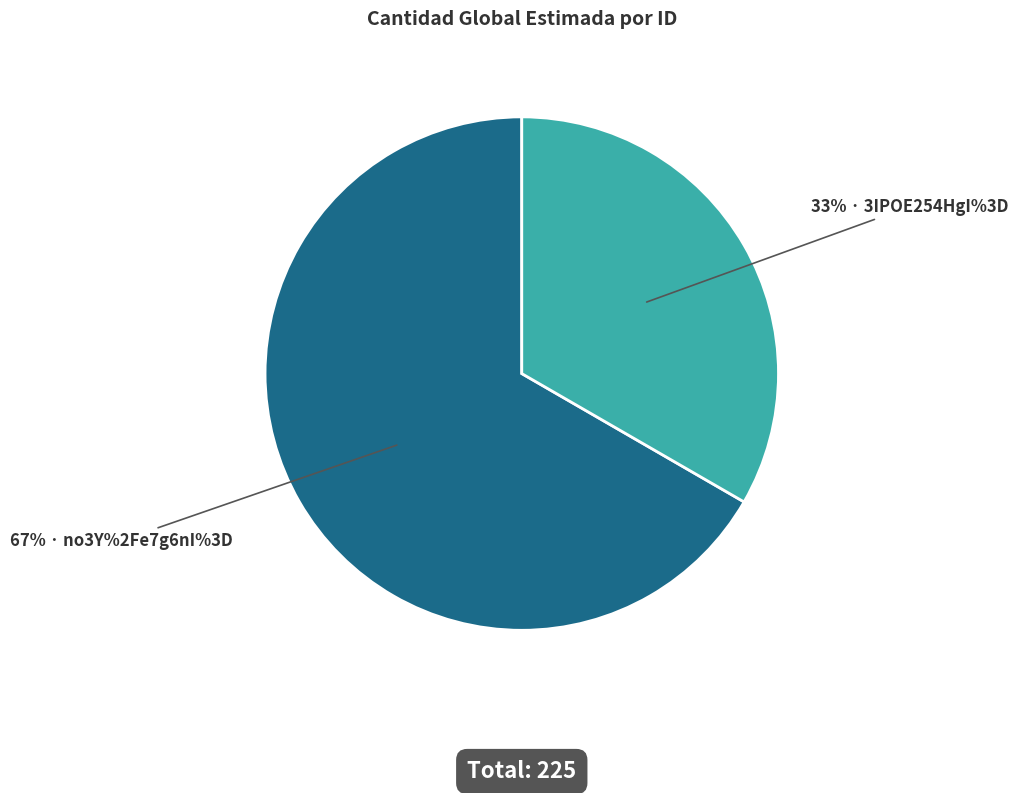

Does any single category account for the majority?

Yes